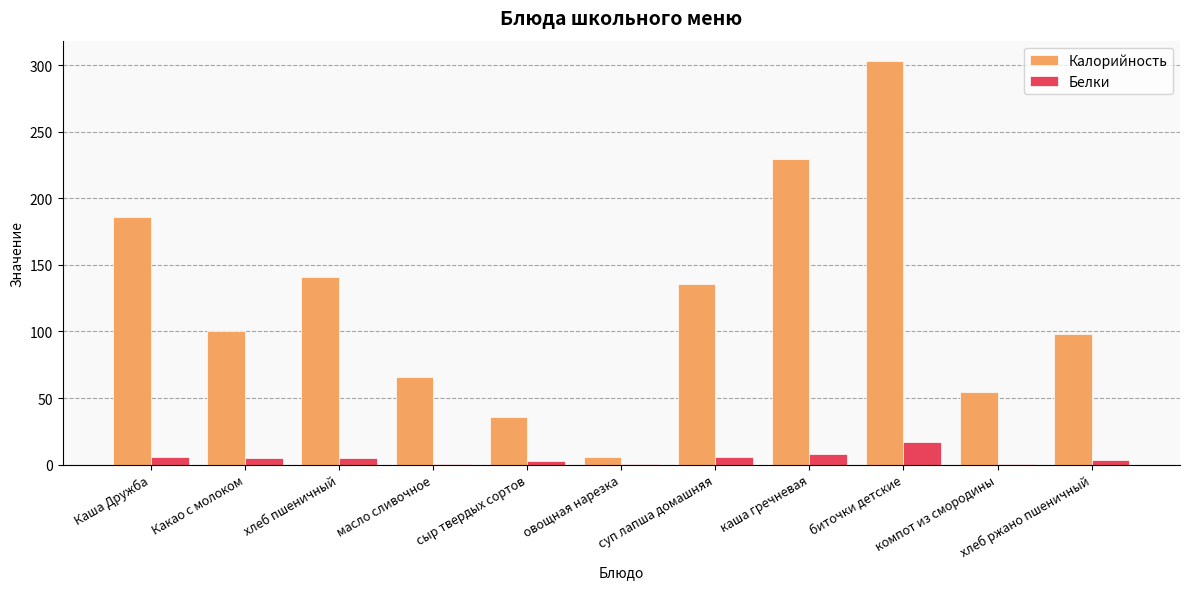

What is the spread (max minus min) of values at биточки детские?

286.8